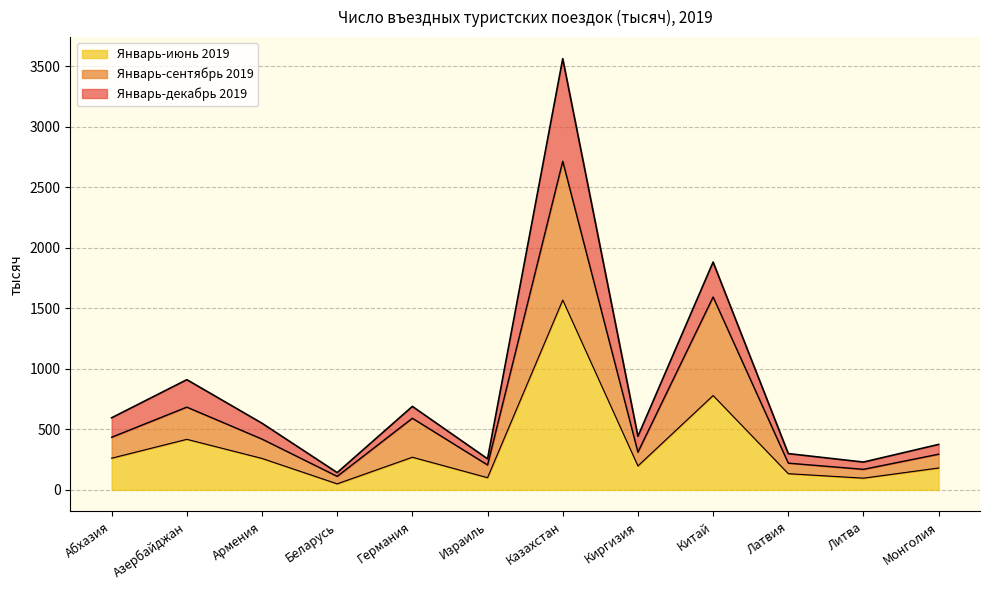

True or false: Январь-декабрь 2019 and Январь-июнь 2019 intersect in this chart.

False